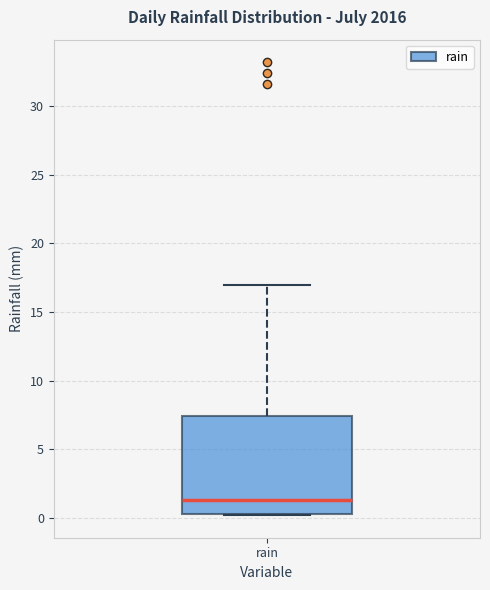

Read this box plot against the y-axis: the position of the median line, the range covered by the box, and the ends of both whiskers. The values are not printed on the chart, so give them approximately, as read against the axis.

median 1.5, box 0.5 to 7.5, whiskers 0.0 to 17.0